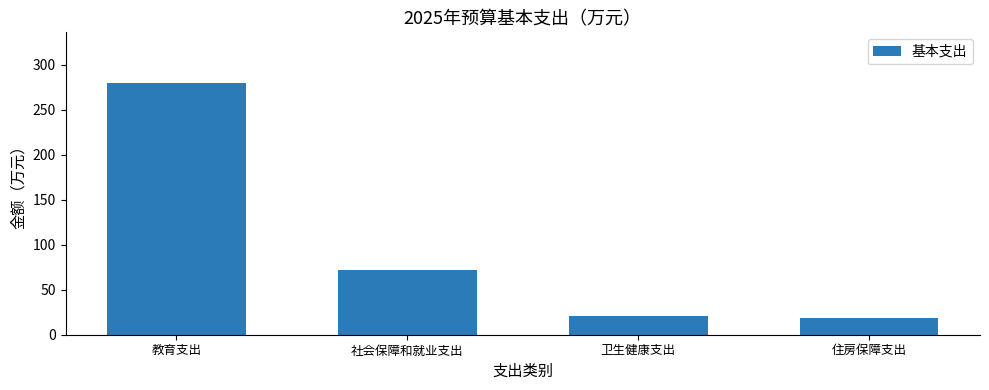

What is the value of the 4th bar from the left?

18.2